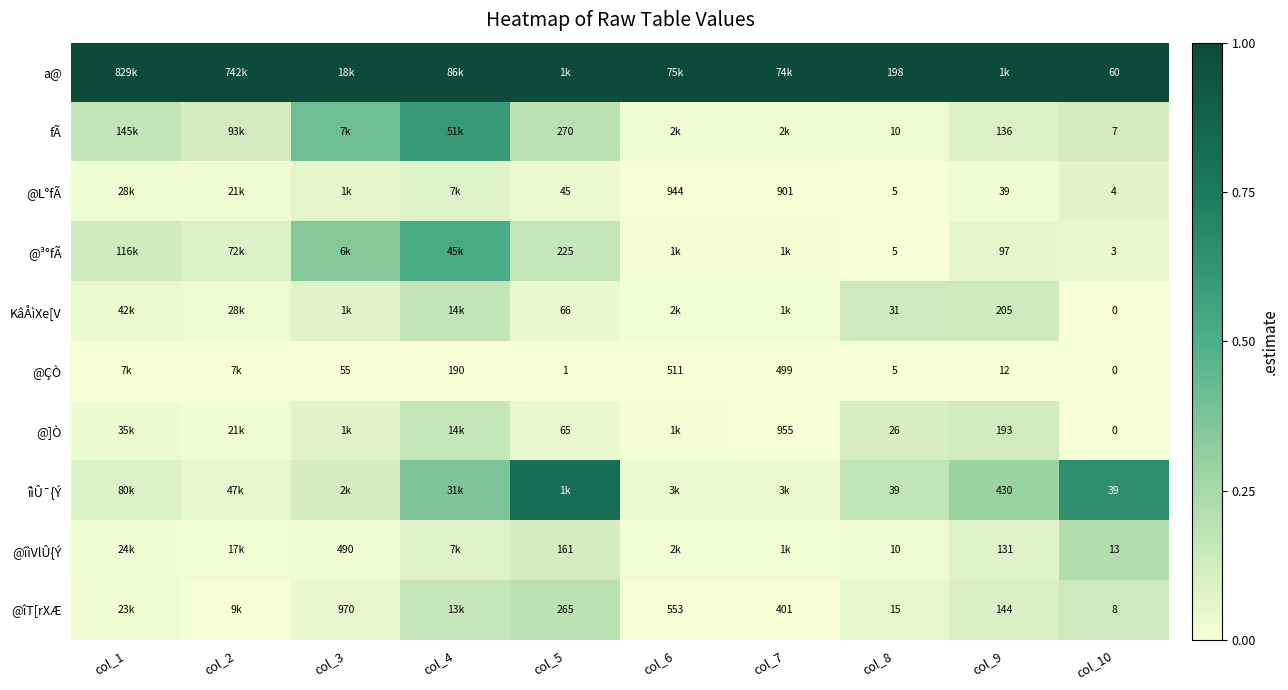

Which series has the largest total across all categories?

a@